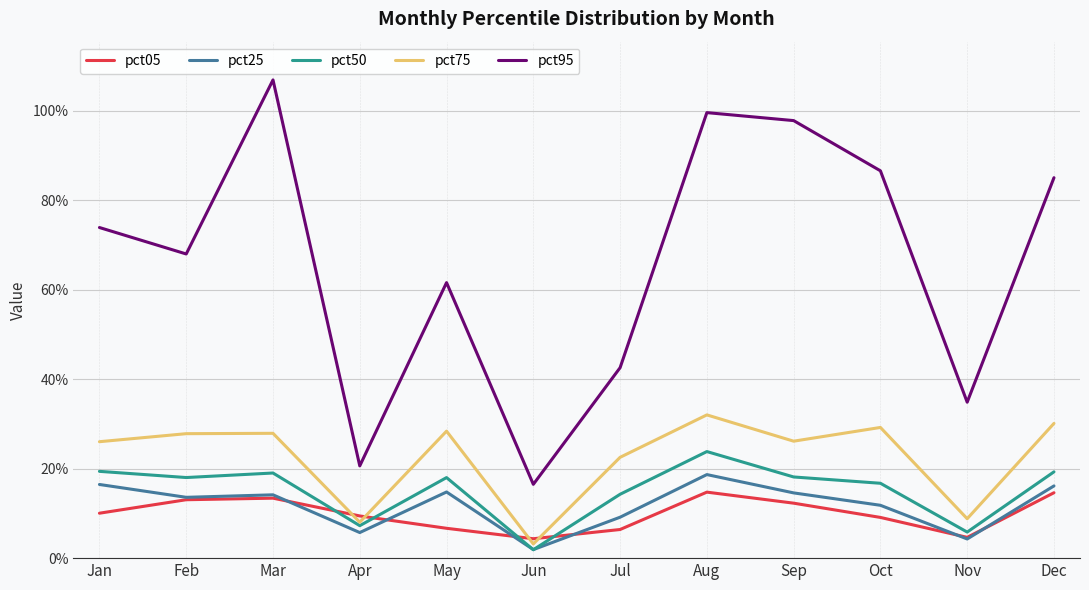

Is the value of pct50 at Sep greater than the value of pct05 at Jun?

Yes